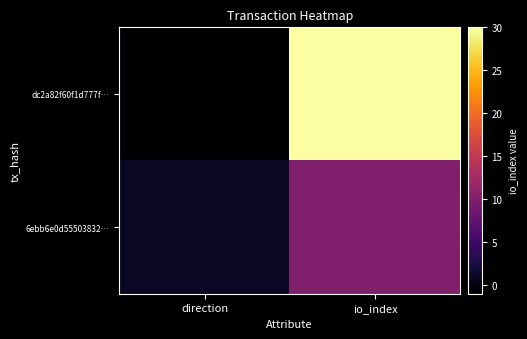

What is the minimum value shown in the chart?

-1